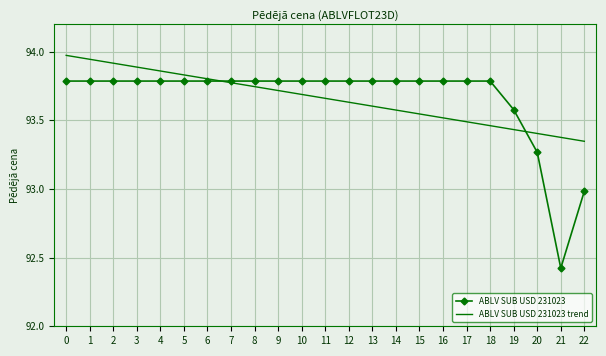

What is the total value across all series at 12?

187.4